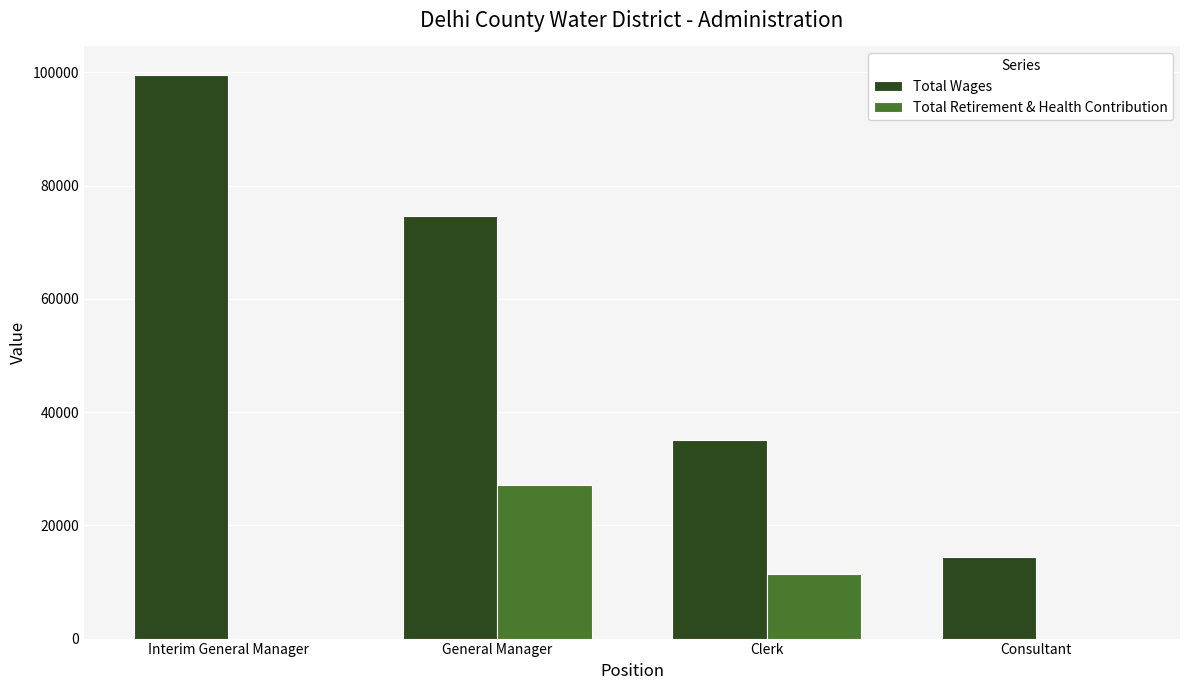

Read the Total Wages value at Consultant.

14430